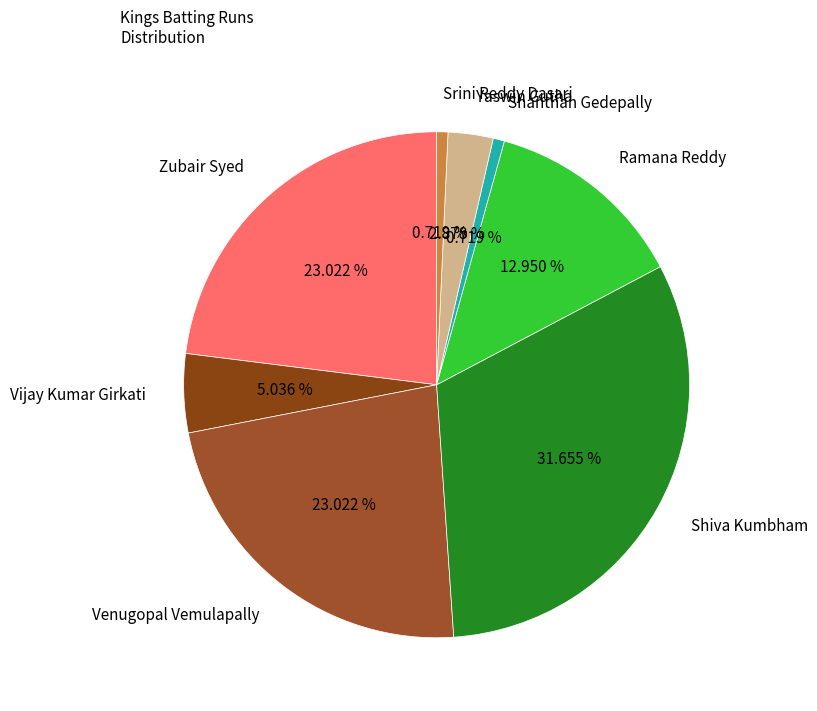

Is it true that Zubair Syed is 13% of the pie?

False